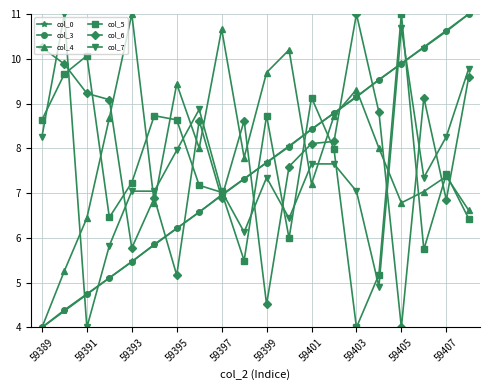

True or false: col_7 and col_6 cross at least once.

True